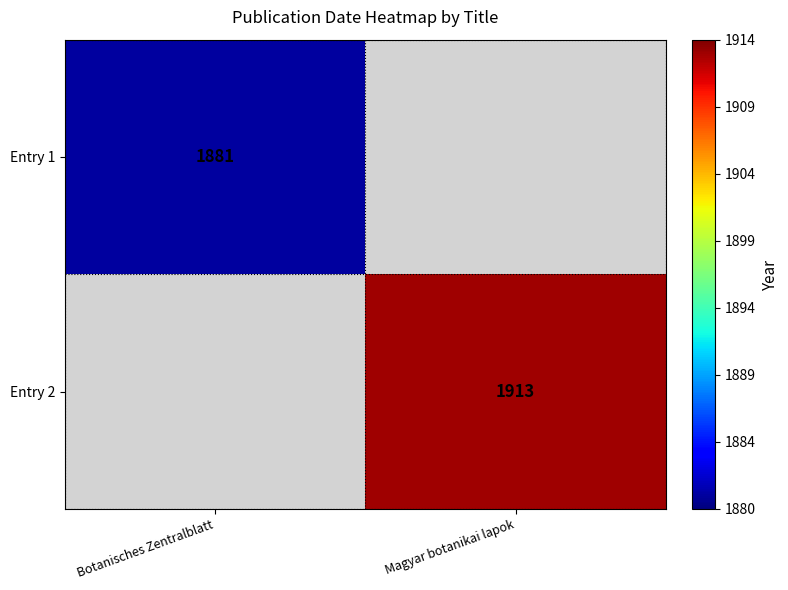

Is the value of Entry 1 at Botanisches Zentralblatt greater than the value of Entry 2 at Magyar botanikai lapok?

No